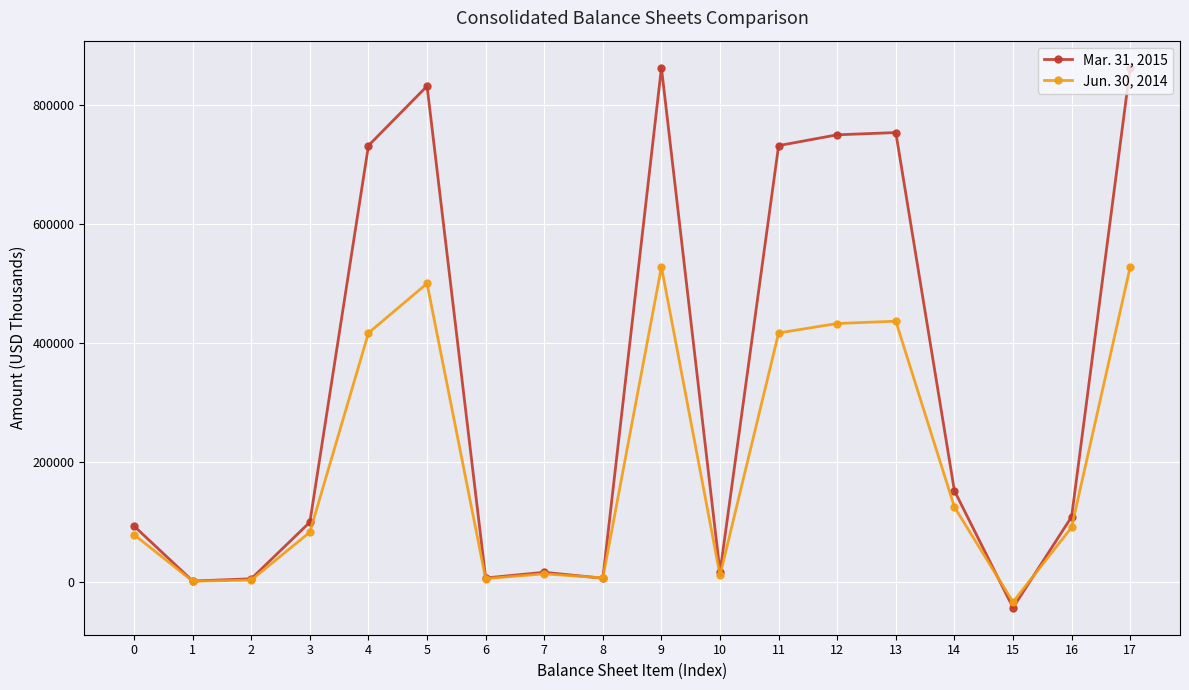

In Mar. 31, 2015, how many points are higher than both neighbors (excluding endpoints)?

4